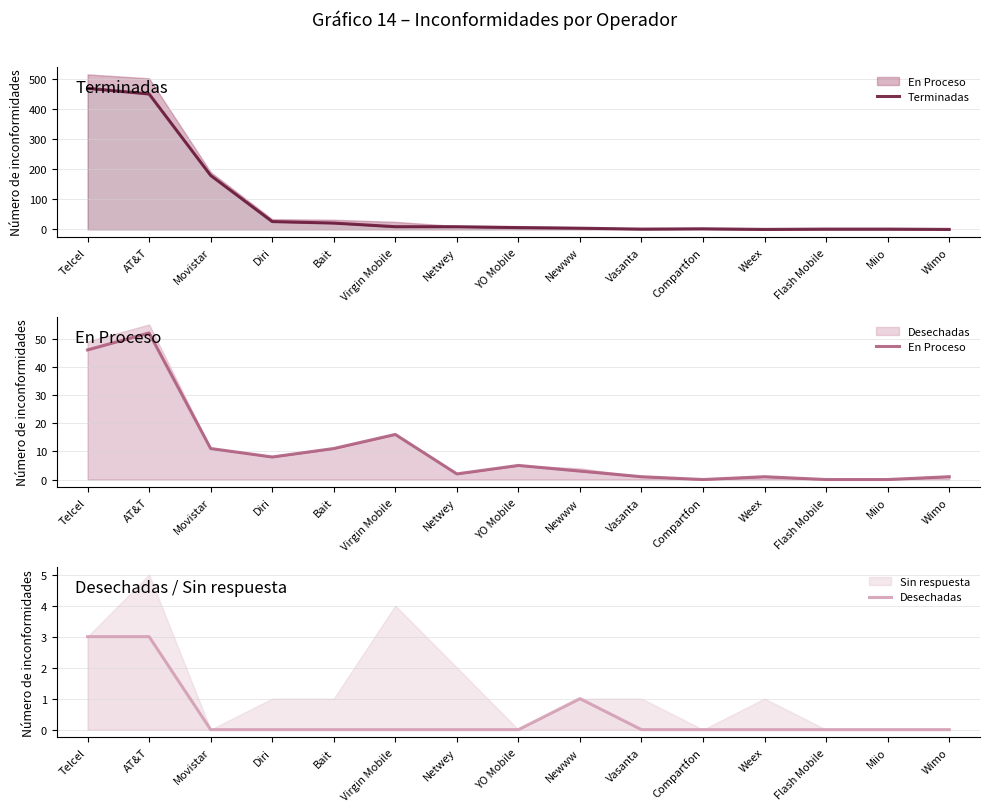

Reading right to left, list all the values displayed in this chart.

Terminadas: 0	1	1	0	2	1	4	6	9	9	21	26	179	449	468
En Proceso: 1	0	0	1	0	1	3	5	2	16	11	8	11	52	46
Desechadas: 0	0	0	0	0	0	1	0	0	0	0	0	0	3	3